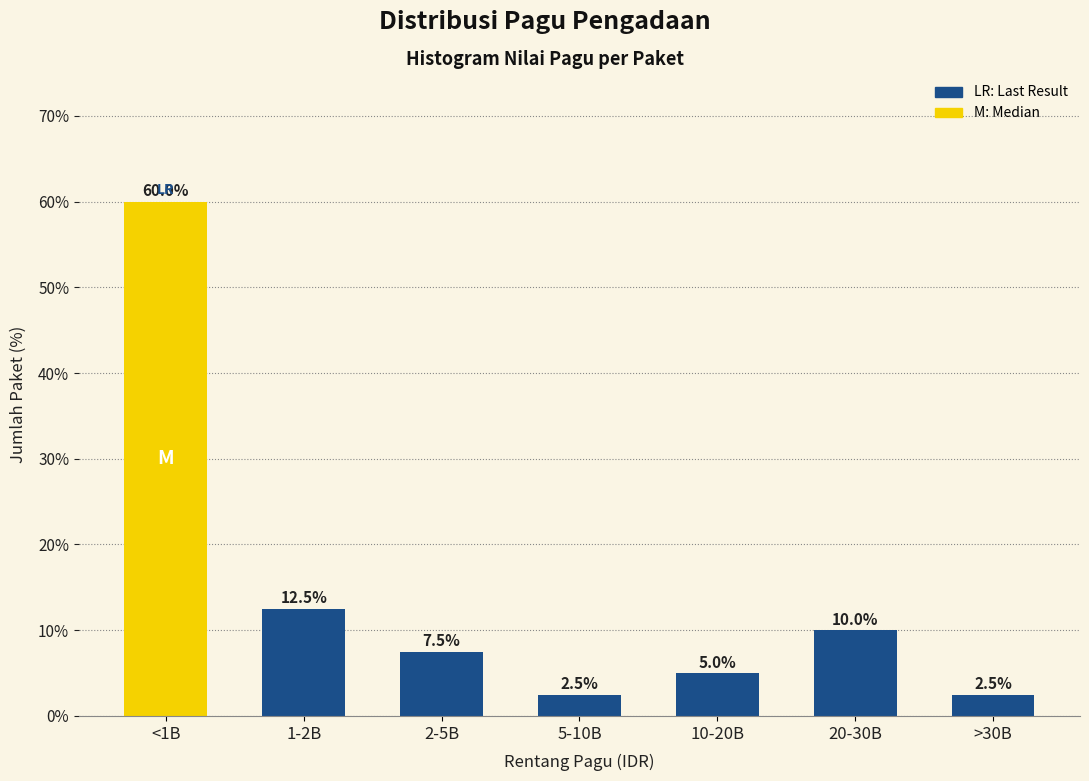

Reading right to left, what are all the values shown in this chart?

>30B=2.5	20-30B=10.0	10-20B=5.0	5-10B=2.5	2-5B=7.5	1-2B=12.5	<1B=60.0